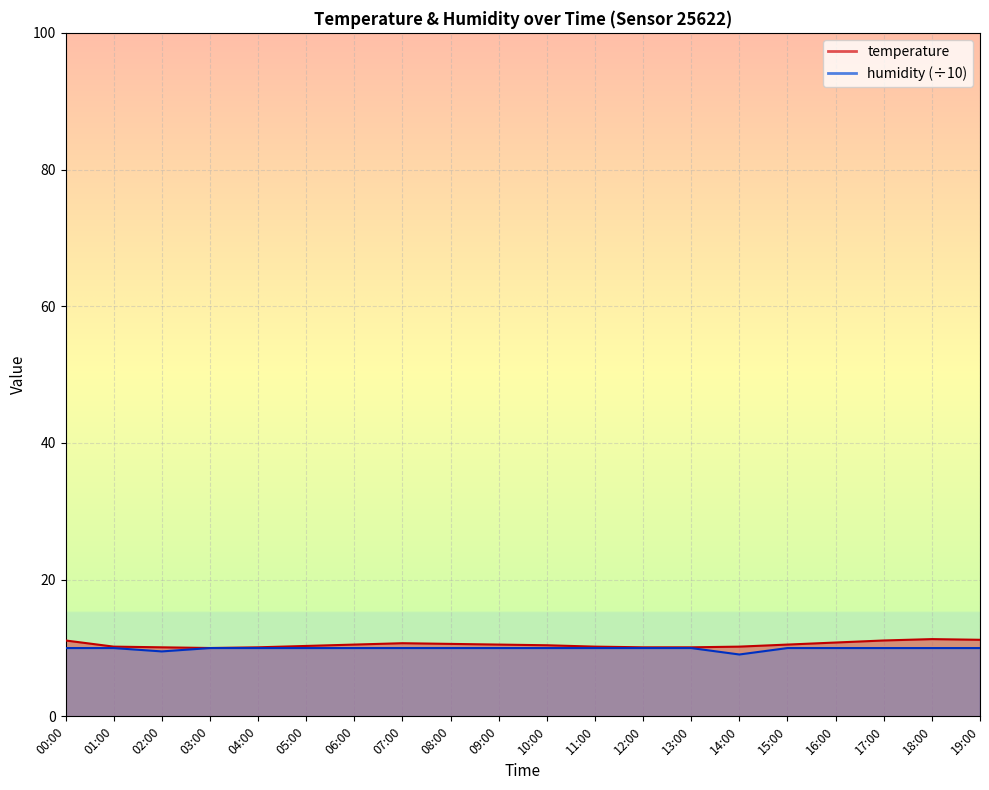

List the series in order of their peak value, lowest first.

humidity, temperature